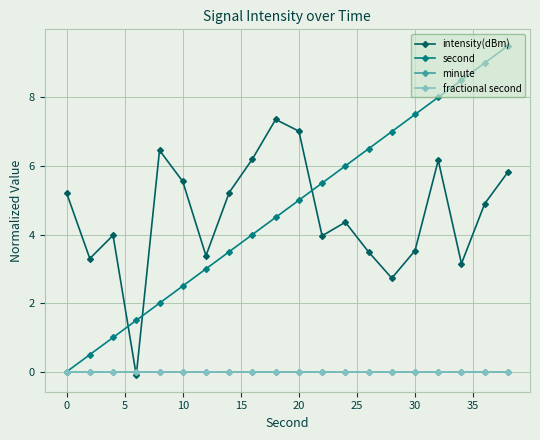

How many lines are shown in the chart?

4